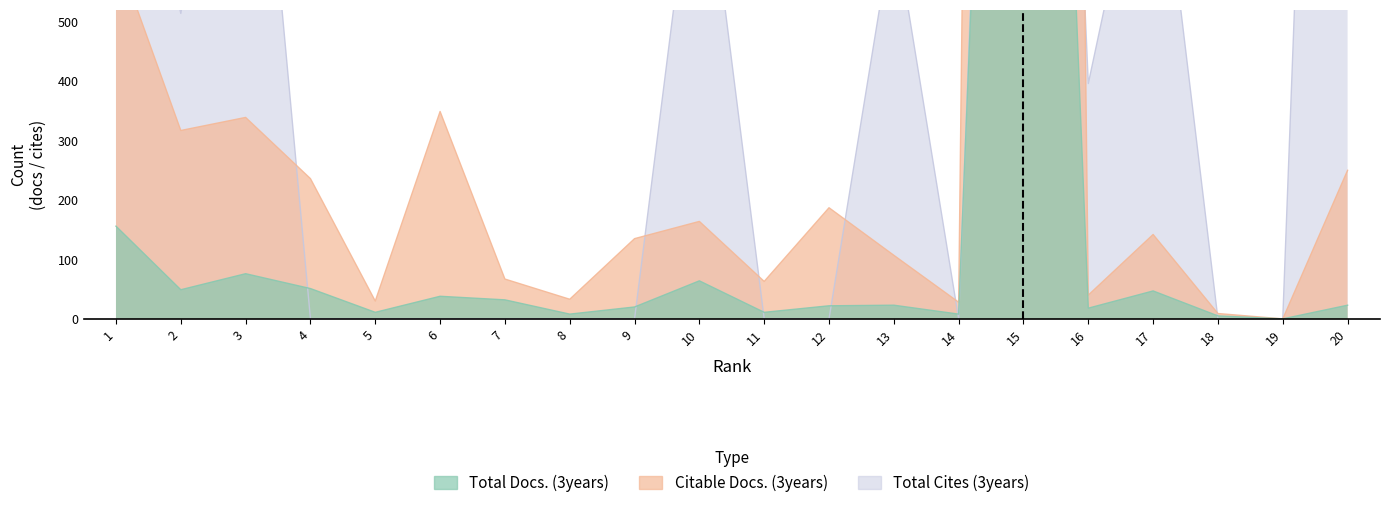

What is the sum of the Citable Docs. (3years) values at 14 and 6?

377